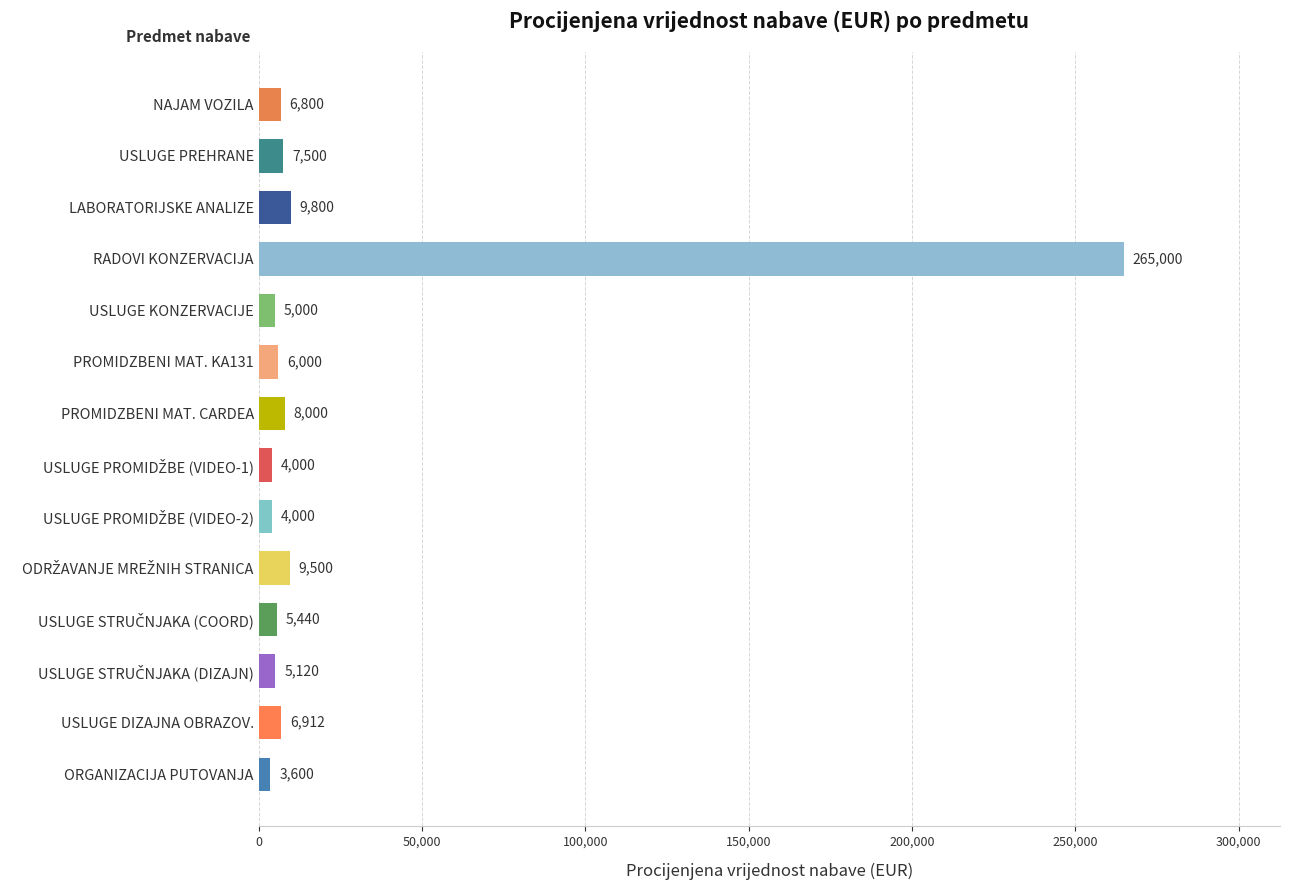

What is the sum of all values?

346672